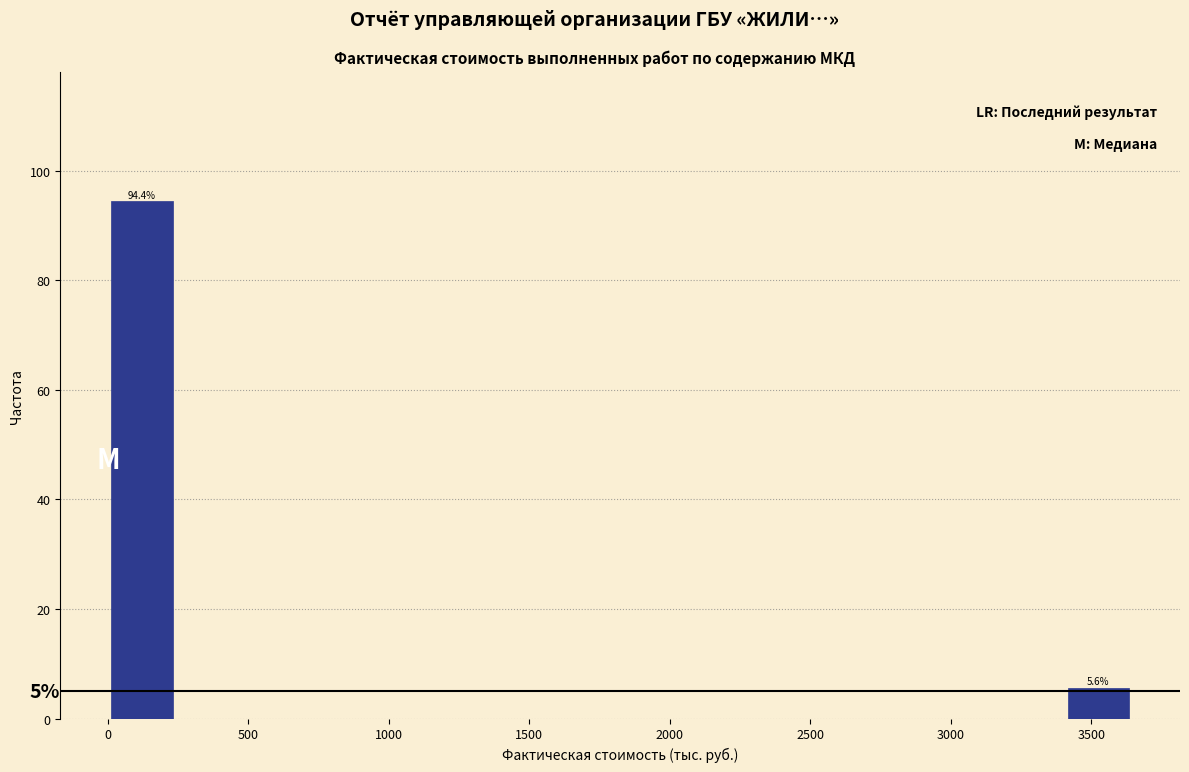

Which range on the x-axis has the tallest bar?

0 to 250